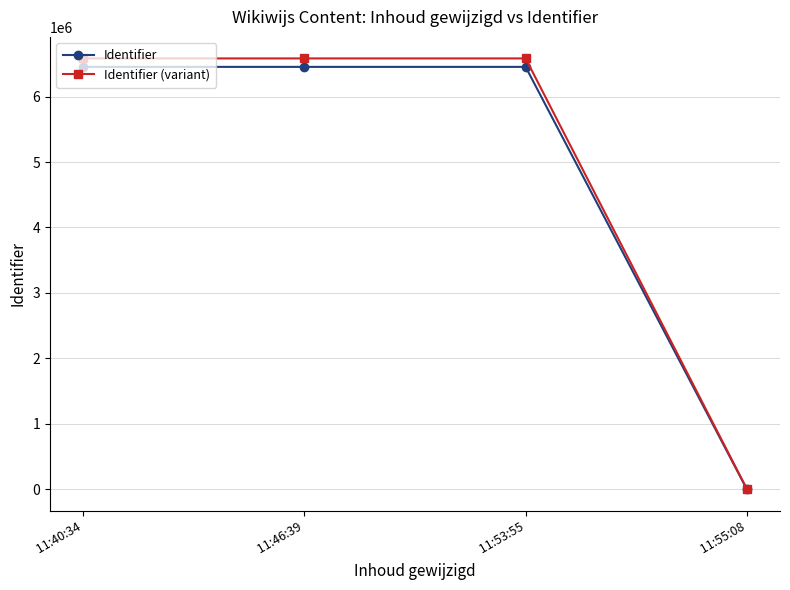

How many values in Identifier are above zero?

3